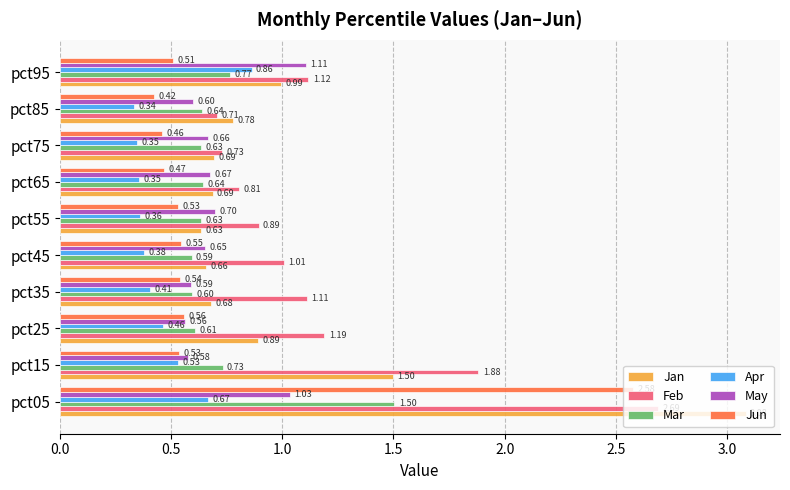

What is the difference between the highest and lowest values at pct25?

0.7